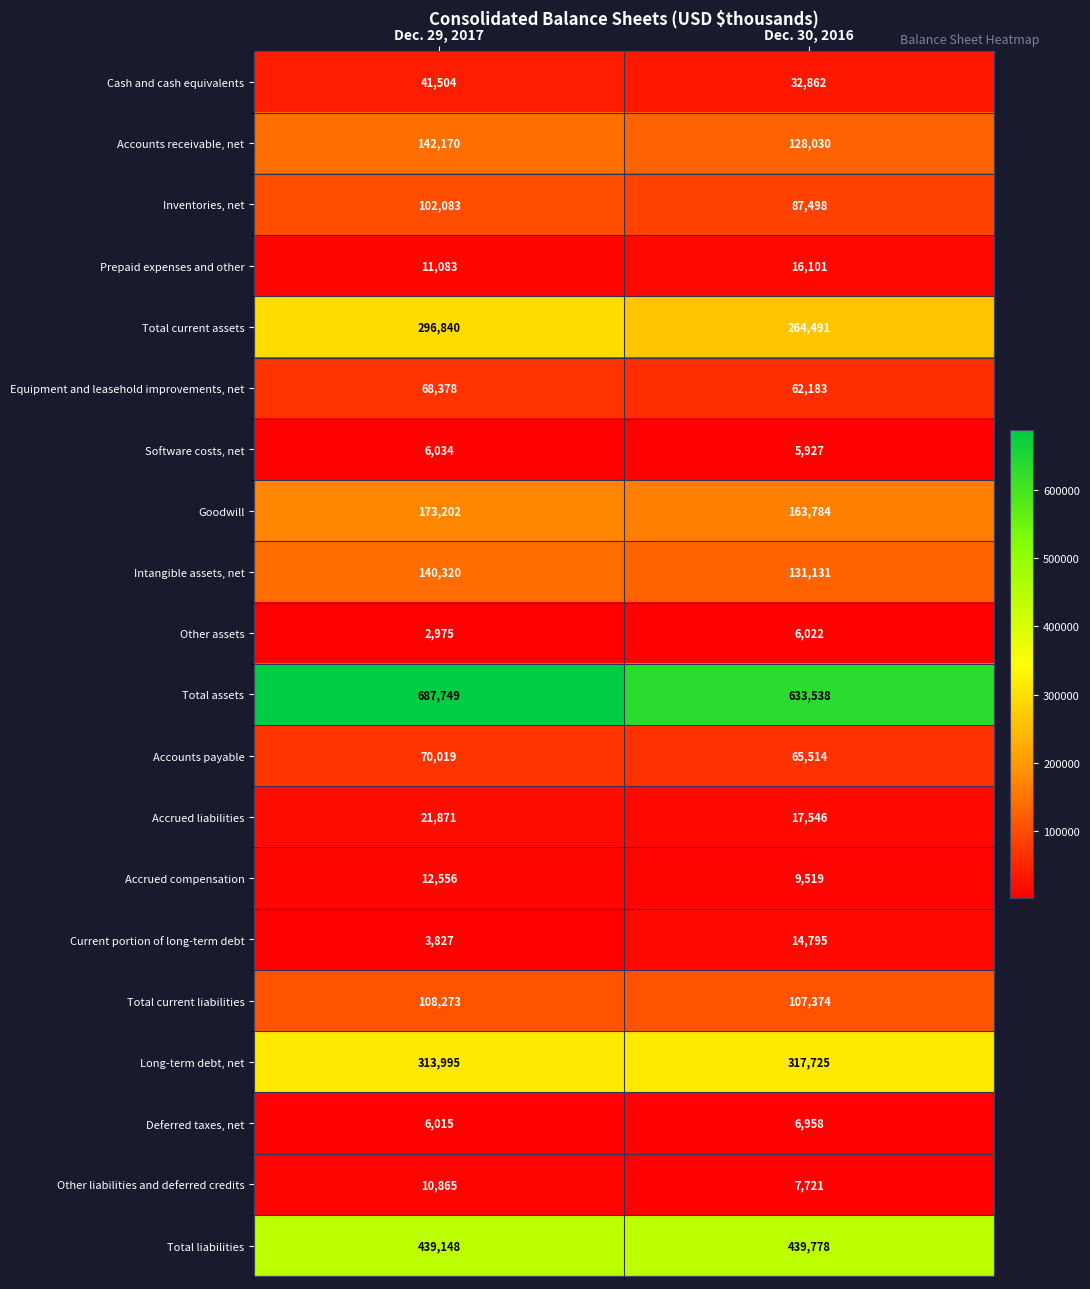

What is the sum of the Accounts receivable, net values at Dec. 29, 2017 and Dec. 30, 2016?

270200